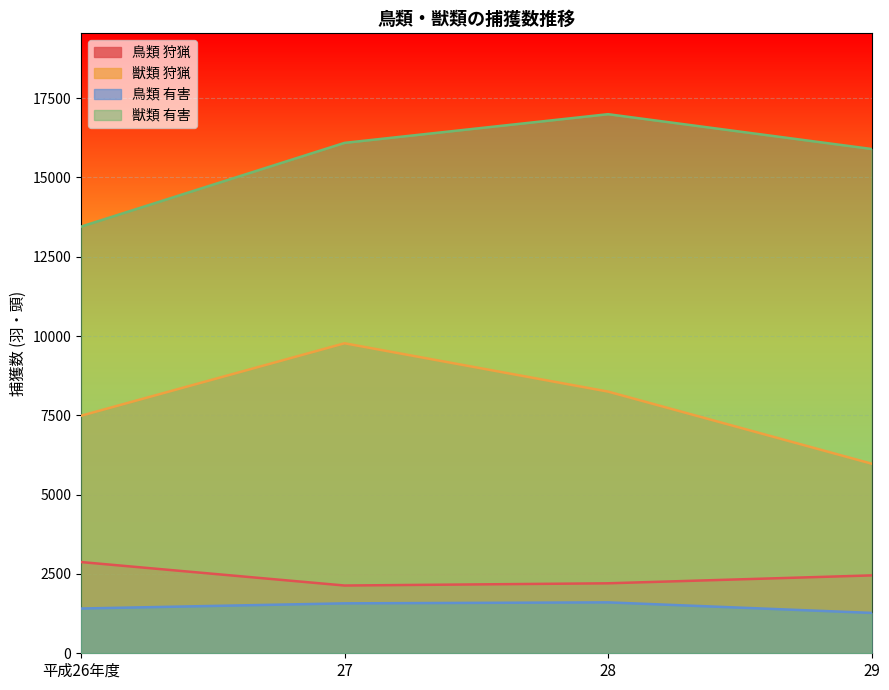

Which series changed the most between 平成26年度 and 28?

獣類 有害